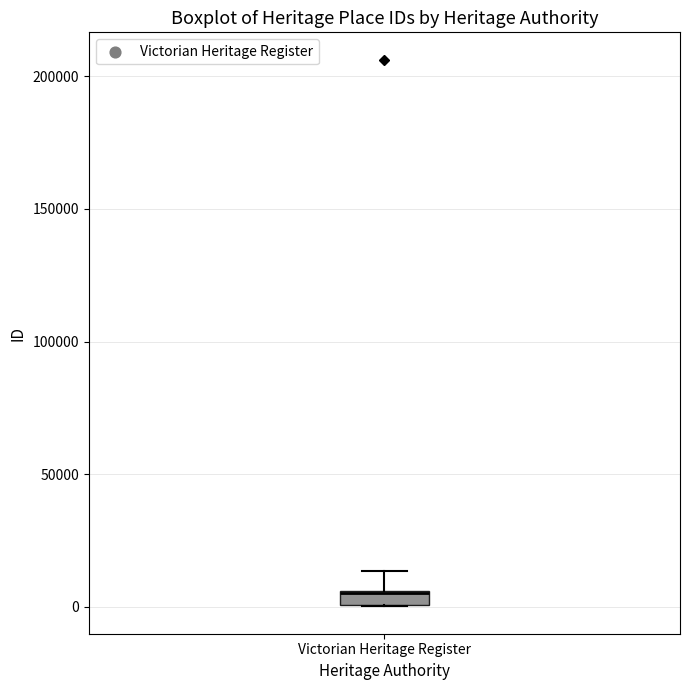

Where is the lower edge of the box for Victorian Heritage Register on the y-axis? The values are not printed on the chart, so give them approximately, as read against the axis.

0